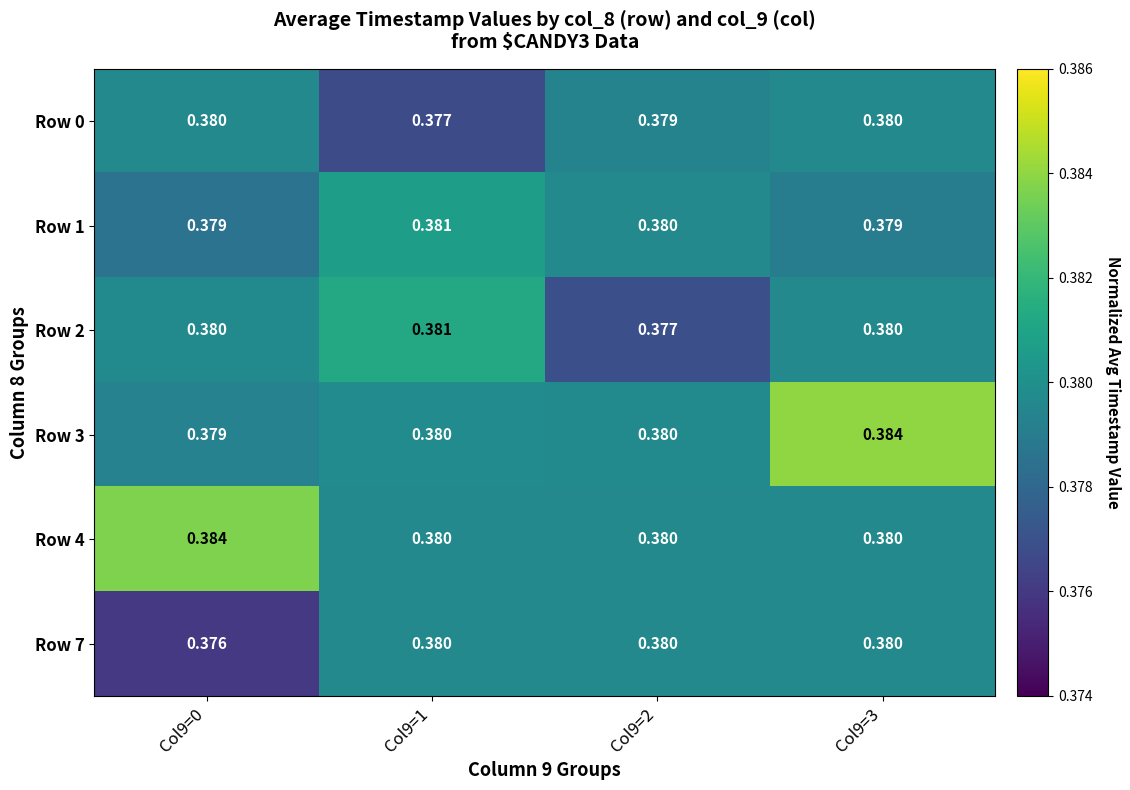

Is the value of Row 1 at Col9=0 greater than the value of Row 7 at Col9=3?

No